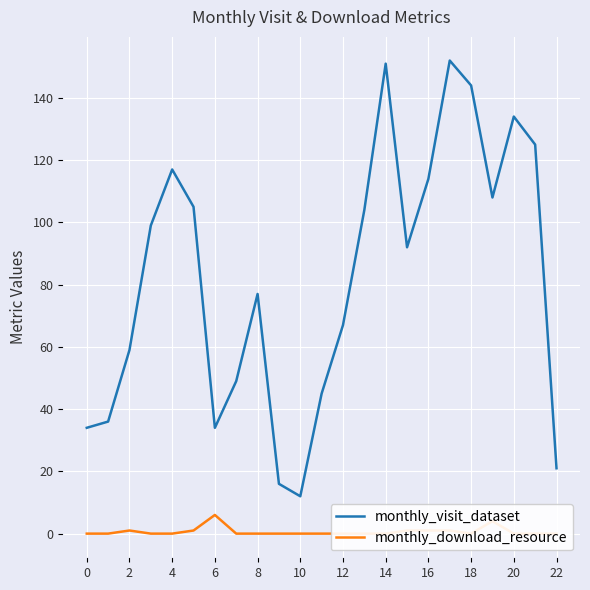

What are all the series names shown in the legend?

monthly_visit_dataset, monthly_download_resource